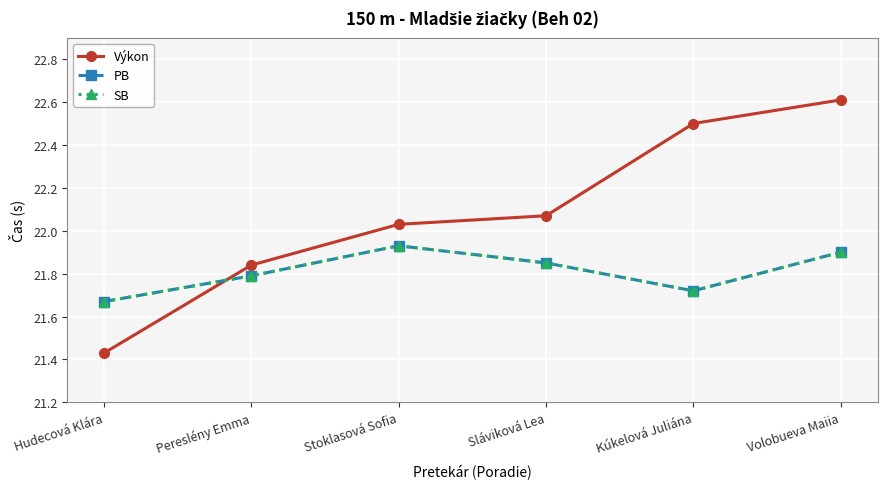

At how many categories does at least one series exceed 22?

4